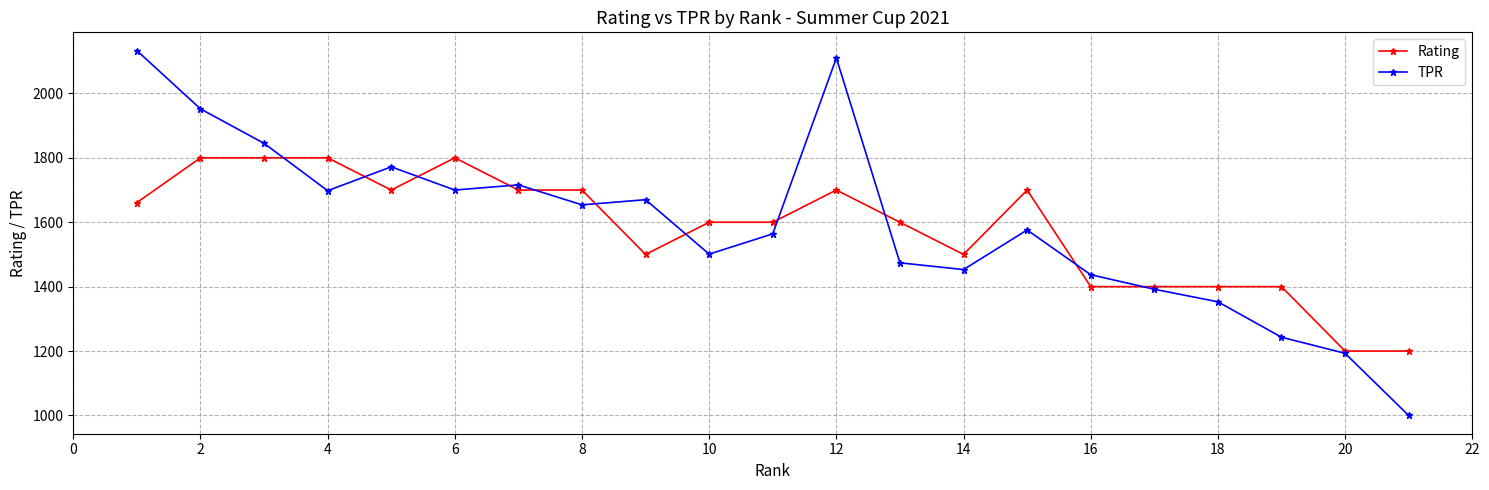

What is the minimum value shown in the chart?

1000